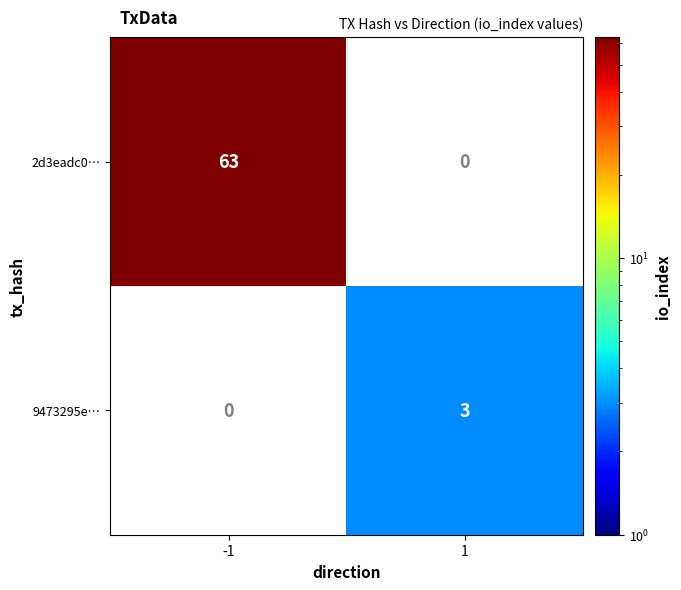

At -1, list the series in order from smallest to largest.

9473295e…, 2d3eadc0…